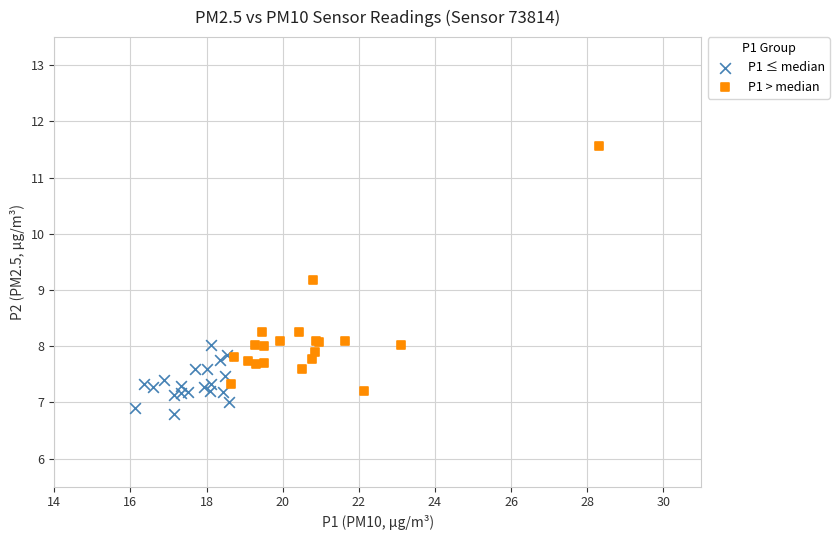

Which series has the largest Y range (max minus min)?

P1 > median